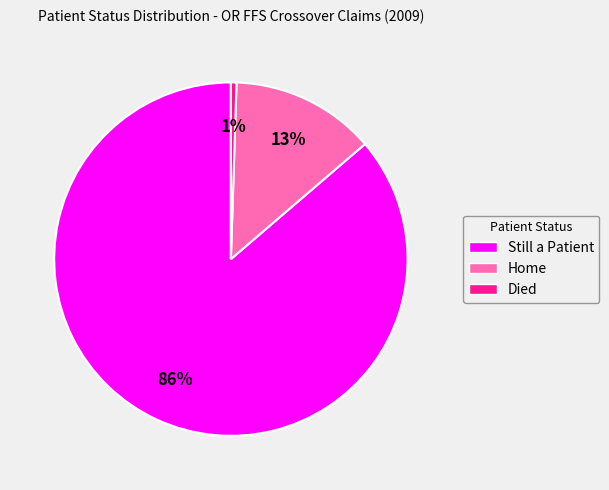

Which has a higher value, Home or Still a Patient?

Still a Patient